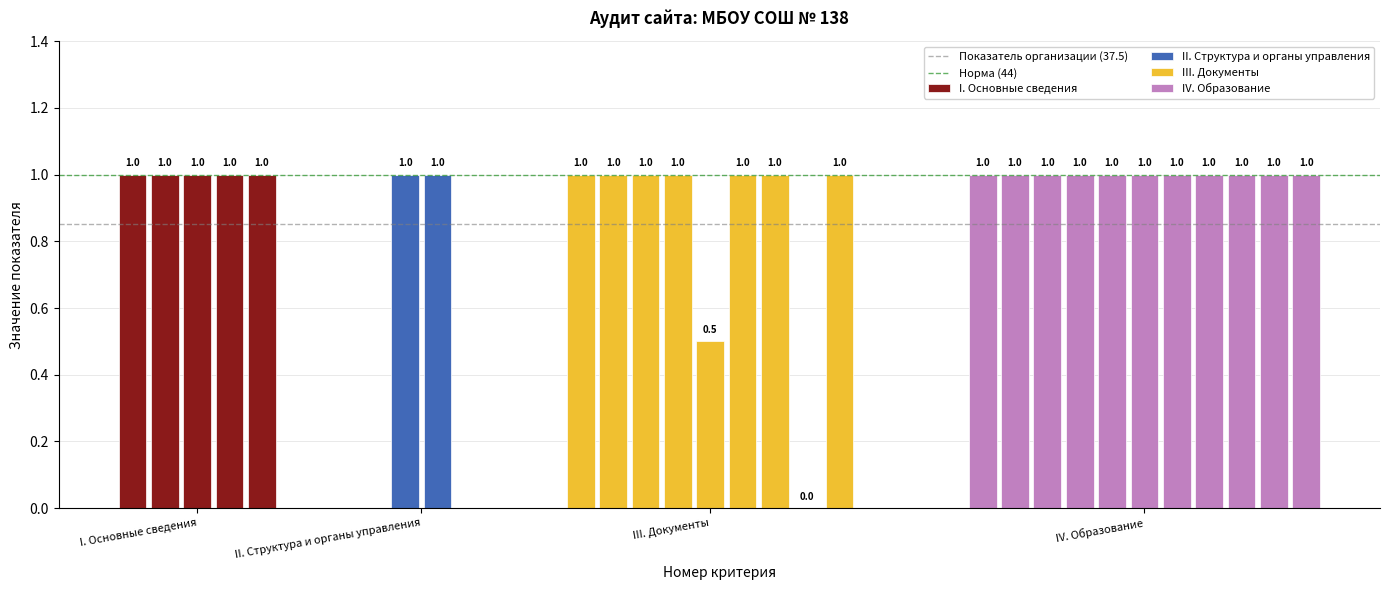

Are the bars horizontal?

No